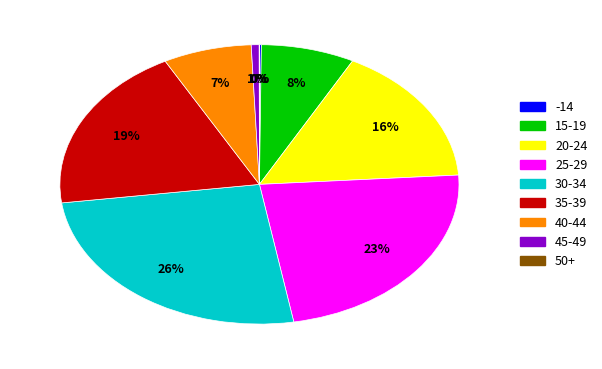

Do 15-19 and 45-49 together represent more than half of the pie?

No